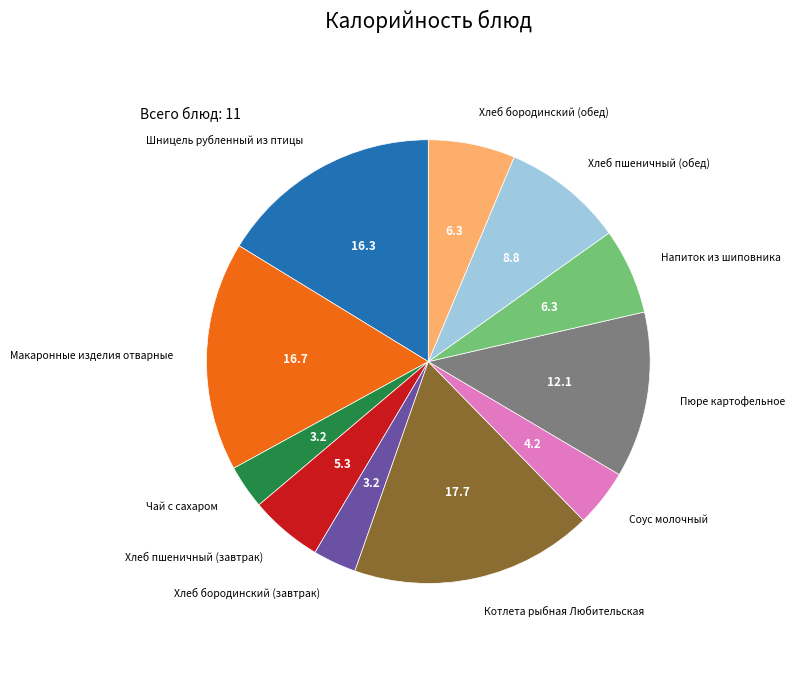

The Шницель рубленный из птицы slice represents 16% of the pie. True or false?

True